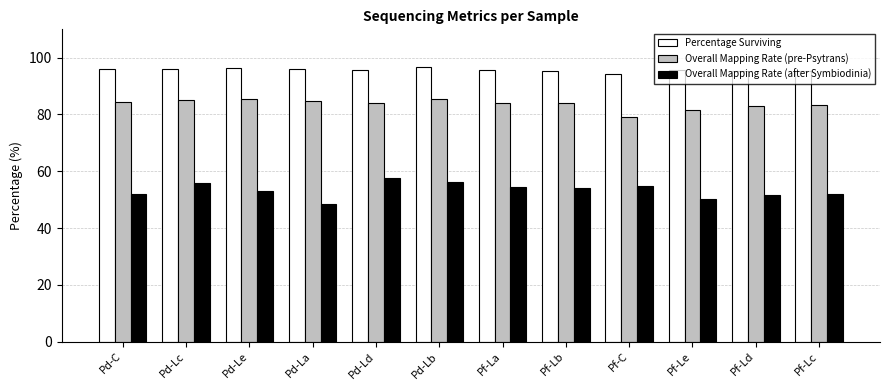

What is the difference between the second highest and minimum values in the Overall Mapping Rate (after Symbiodinia) series?

7.8